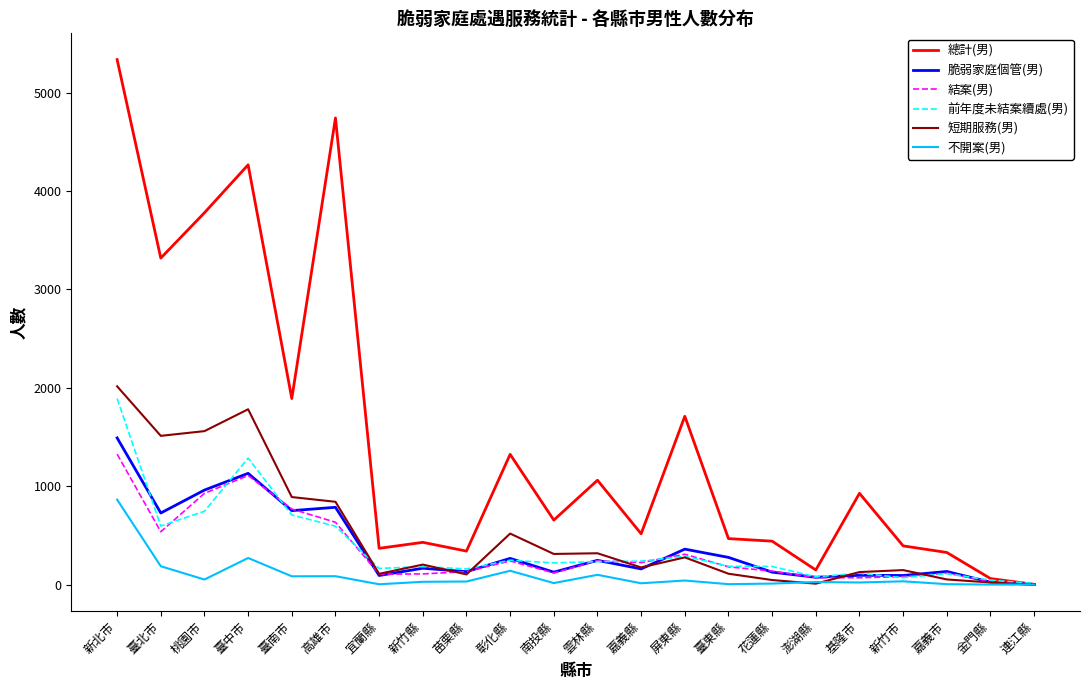

Between 臺北市 and 臺中市, which series saw the biggest shift?

總計(男)